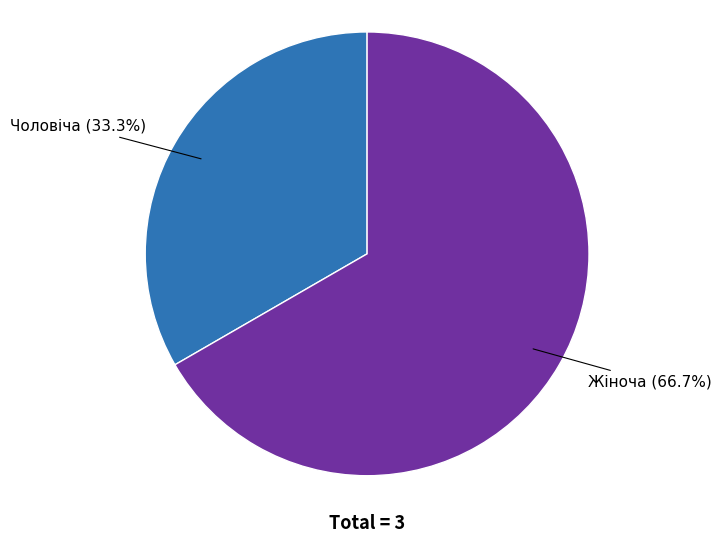

To the nearest percent, what is the difference between the Чоловіча and Жіноча slice percentages?

33%